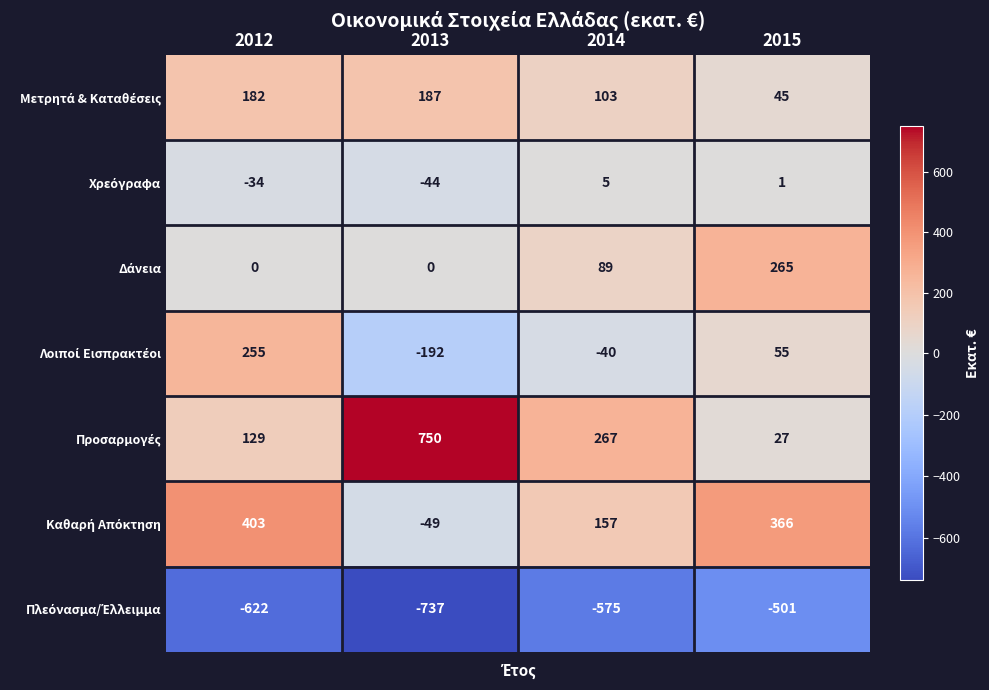

What is the total value across all series at 2014?

6